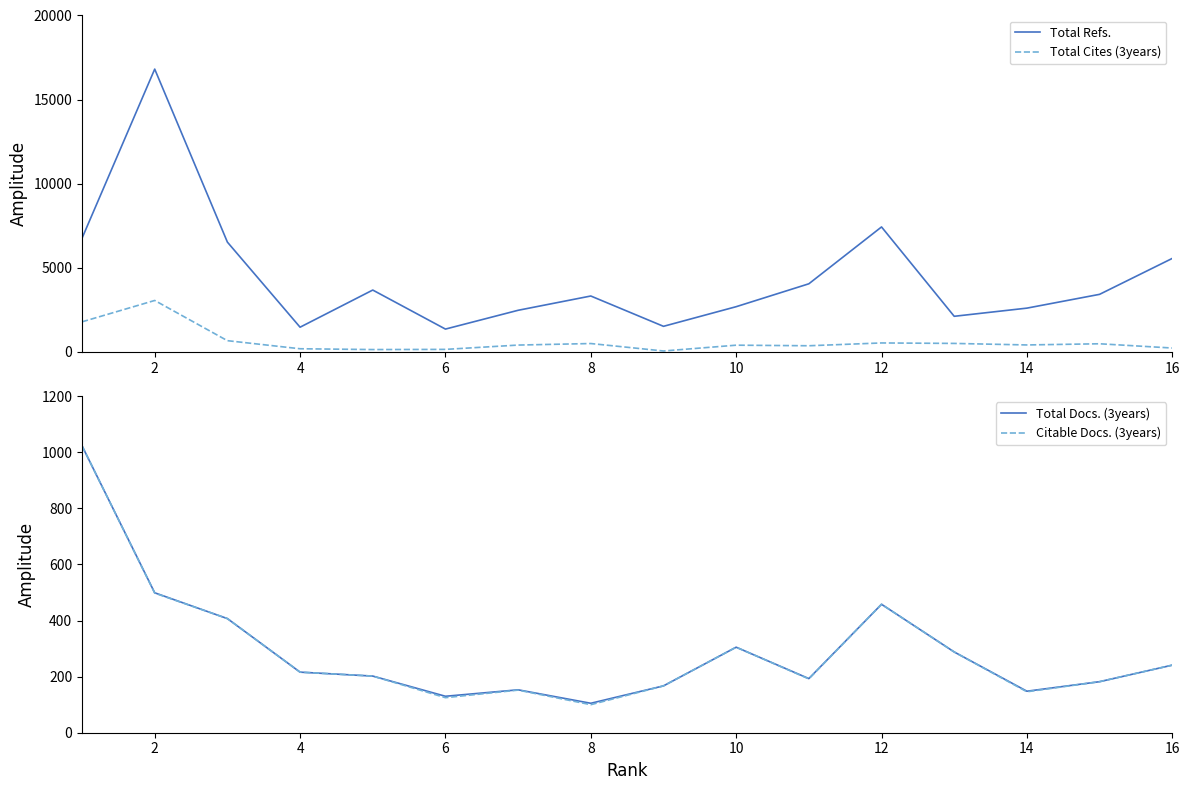

Reading right to left, list all the values displayed in this chart.

Total Refs.: 5562	3427	2607	2122	7433	4054	2693	1526	3328	2479	1362	3682	1474	6531	16814	6763
Total Cites (3years): 236	489	419	510	538	371	405	60	503	412	155	145	193	673	3063	1793
Total Docs. (3years): 241	182	148	288	458	193	305	167	105	153	130	202	216	407	499	1023
Citable Docs. (3years): 241	182	146	288	458	192	305	167	100	152	125	202	216	407	498	1023